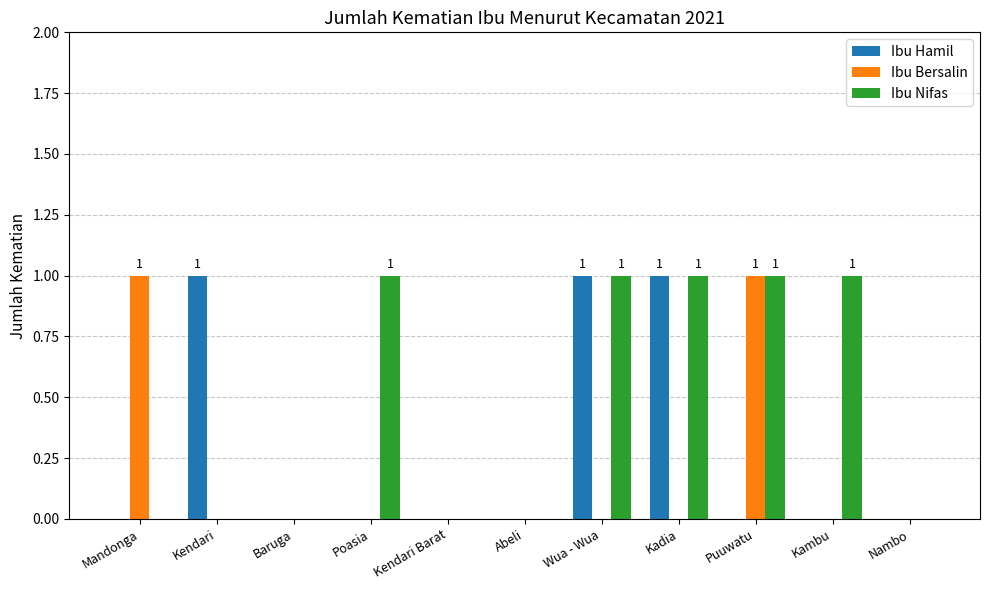

What is the total value across all series at Kadia?

2